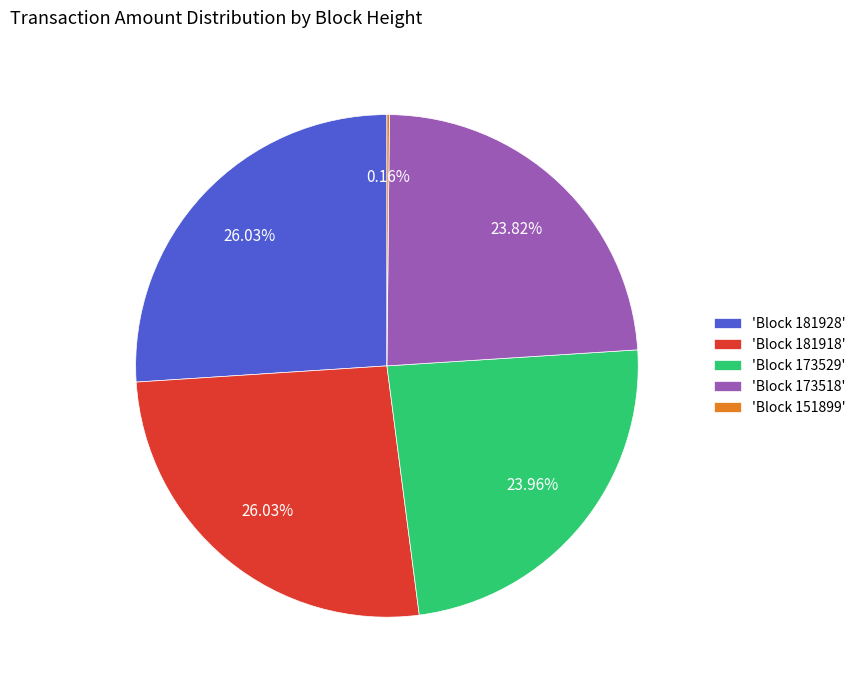

Is there a majority slice in this chart?

No